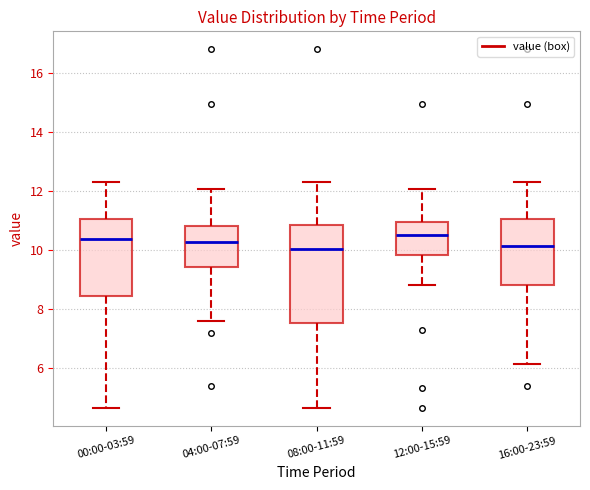

Which box is the tallest, from its lower edge to its upper edge?

08:00-11:59